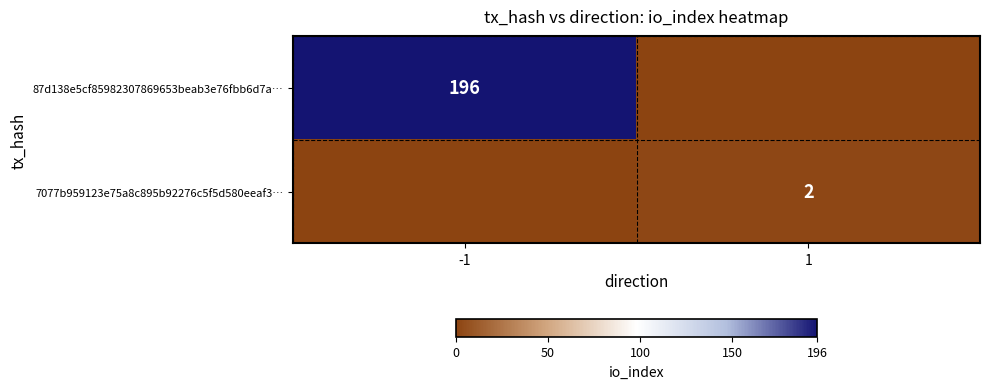

The 87d138e5cf85982307869653beab3e76fbb6d7a… series shows 196 at -1. True or false?

True